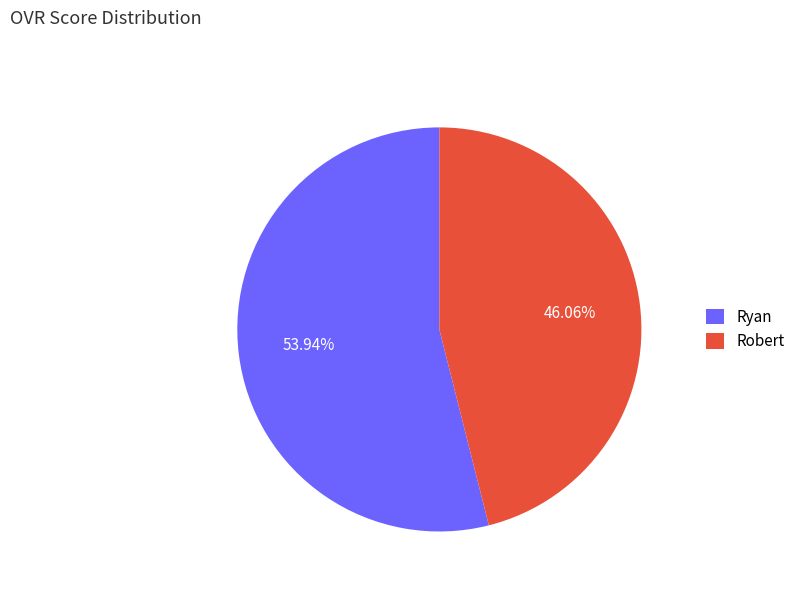

To the nearest percent, what percentage of the pie is Robert?

46%